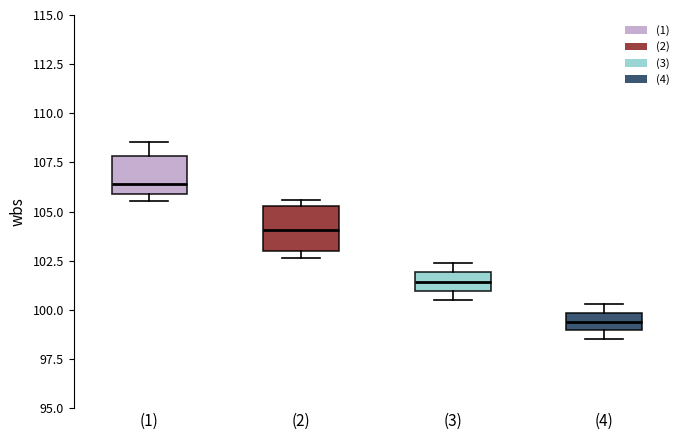

Reading left to right, transcribe this box plot: for each box, give where its median line is, the range the box spans, and where its two whiskers end, as read against the y-axis. The values are not printed on the chart, so give them approximately, as read against the axis.

(1): median 106.5, box 106.0 to 108.0, whiskers 105.5 to 108.5
(2): median 104.0, box 103.0 to 105.5, whiskers 102.5 to 105.5 (just above the box's upper edge)
(3): median 101.5, box 101.0 to 102.0, whiskers 100.5 to 102.5
(4): median 99.5, box 99.0 to 100.0, whiskers 98.5 to 100.5